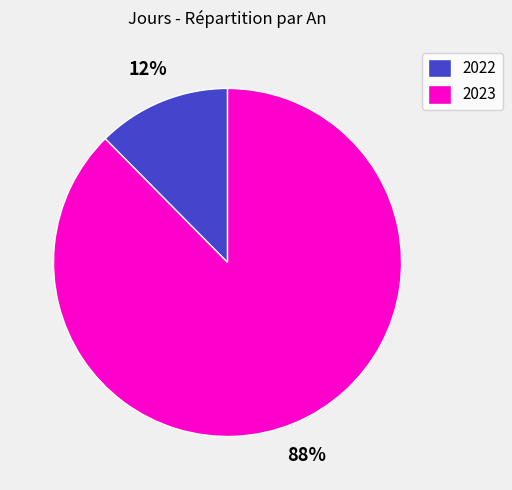

Which slice is the smallest?

2022